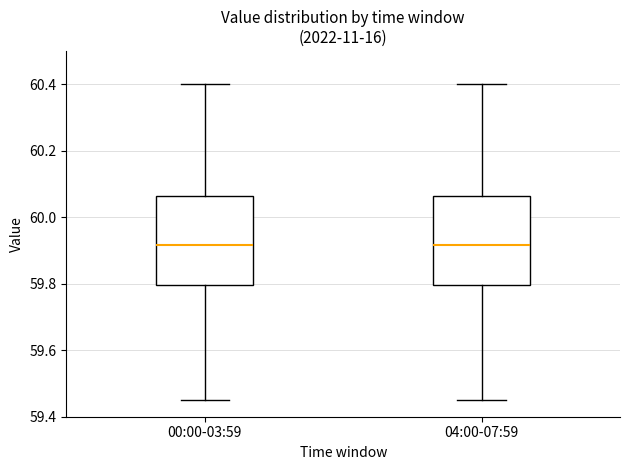

Reading left to right, read every box against the y-axis: the position of its median line, the range the box covers, and the ends of its whiskers. The values are not printed on the chart, so give them approximately, as read against the axis.

00:00-03:59: median 59.92, box 59.80 to 60.06, whiskers 59.46 to 60.40
04:00-07:59: median 59.92, box 59.80 to 60.06, whiskers 59.46 to 60.40